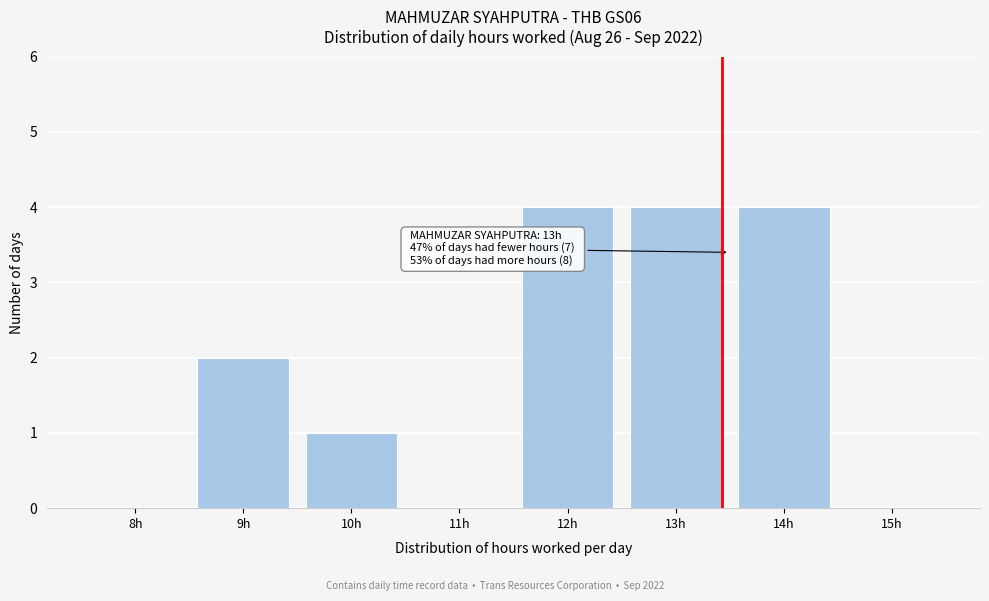

Reading left to right, transcribe all the data shown in this chart.

8h=0	9h=2	10h=1	11h=0	12h=4	13h=4	14h=4	15h=0